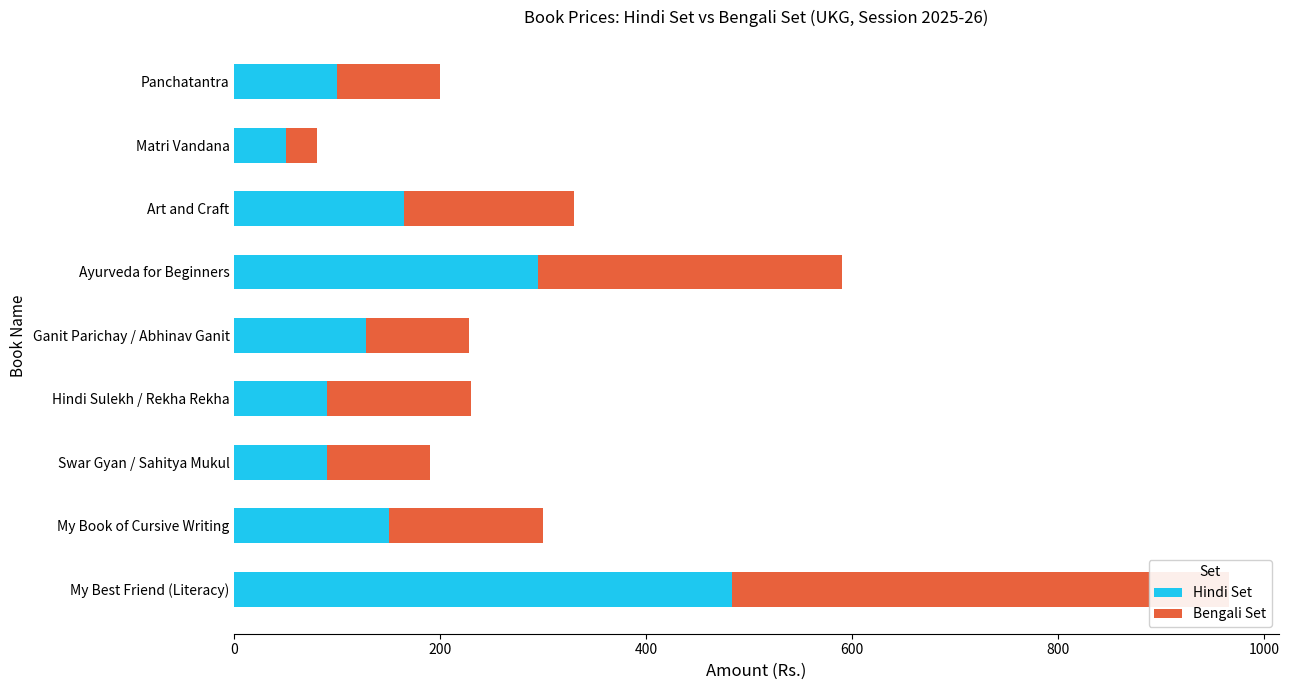

What are all the series names shown in the legend?

Hindi Set, Bengali Set